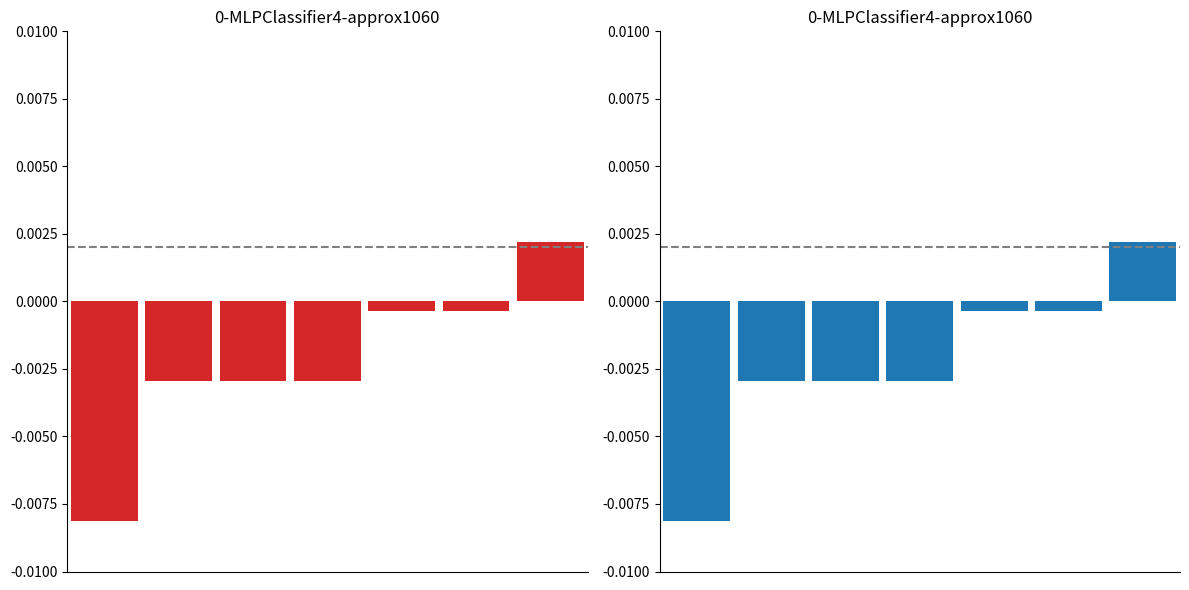

Reading left to right, extract all data points from this chart.

Format Count (red): 0=-0.0	1=-0.0	2=-0.0	3=-0.0	4=-0.0	5=-0.0	6=0.0
Format Count (blue): 0=-0.0	1=-0.0	2=-0.0	3=-0.0	4=-0.0	5=-0.0	6=0.0